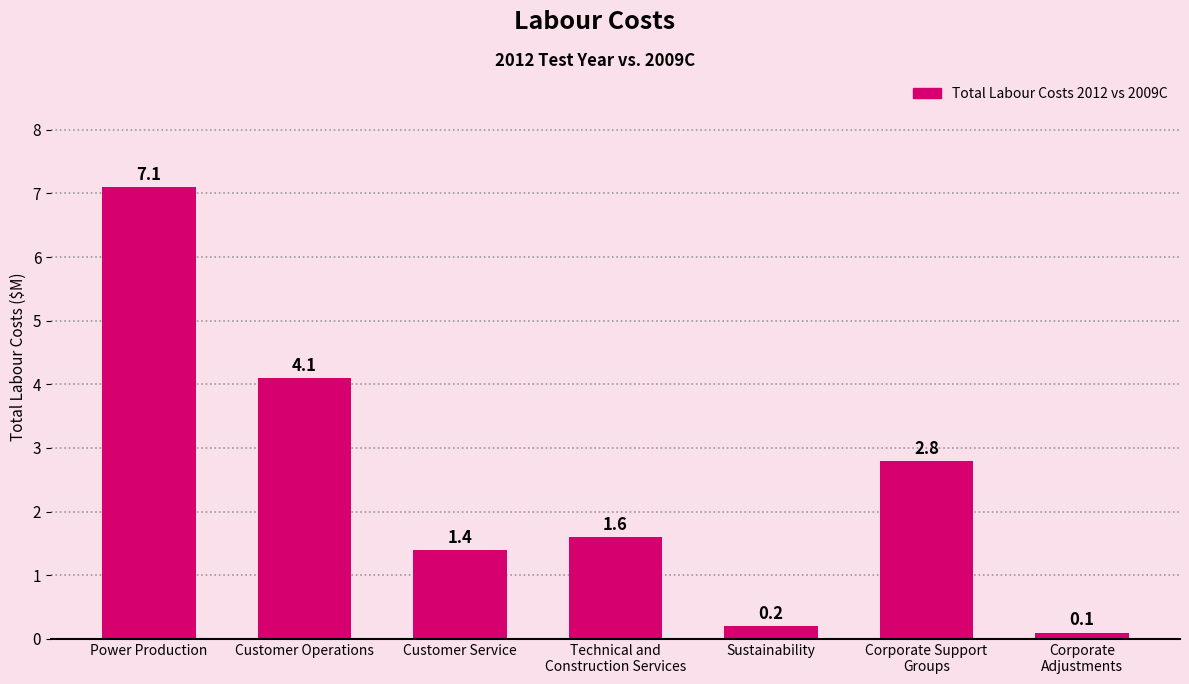

How many values are below 1?

2